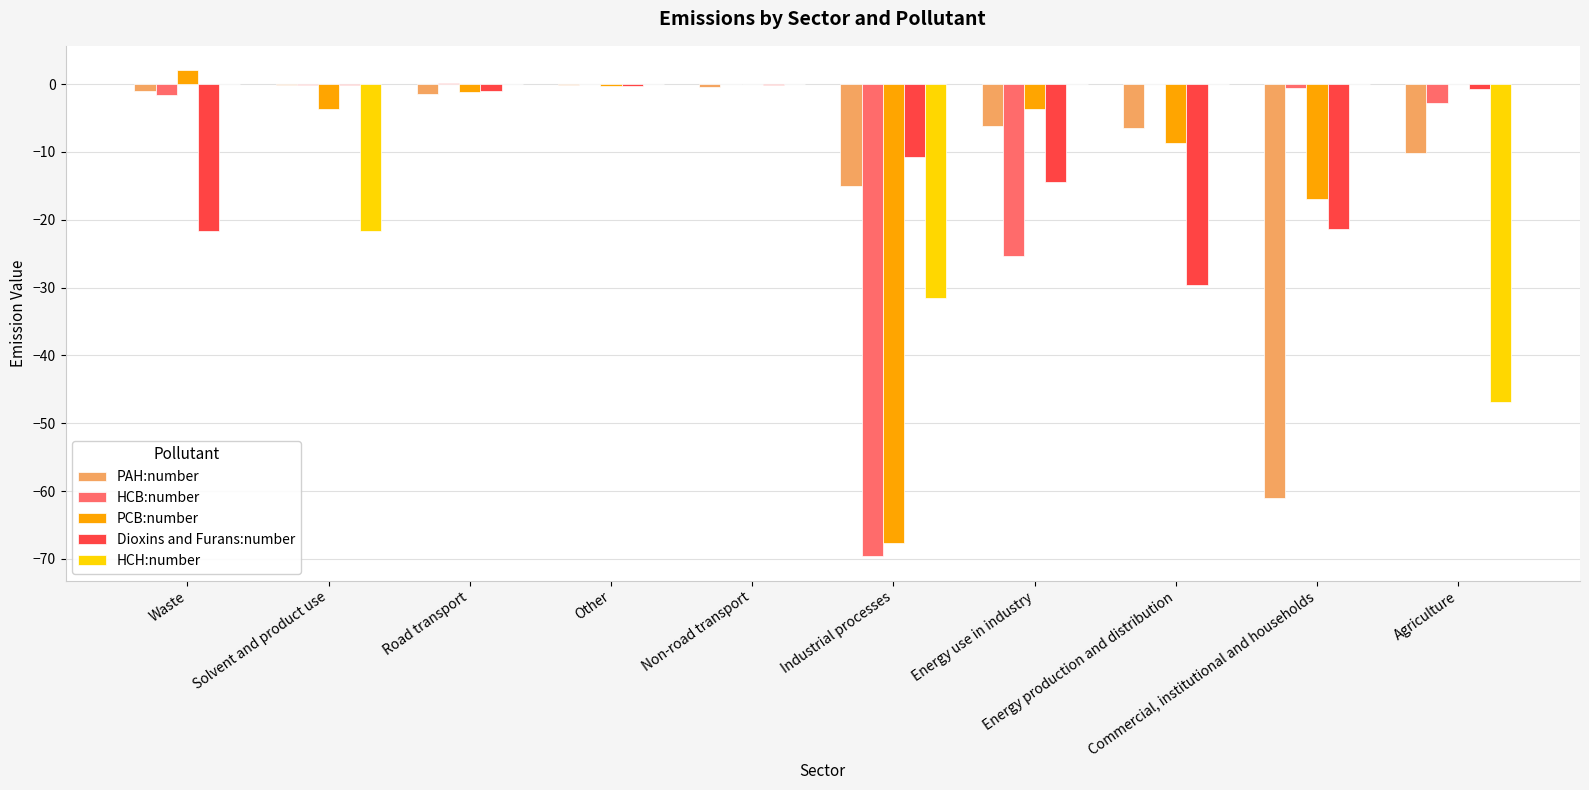

What is the maximum value shown in the chart?

2.1